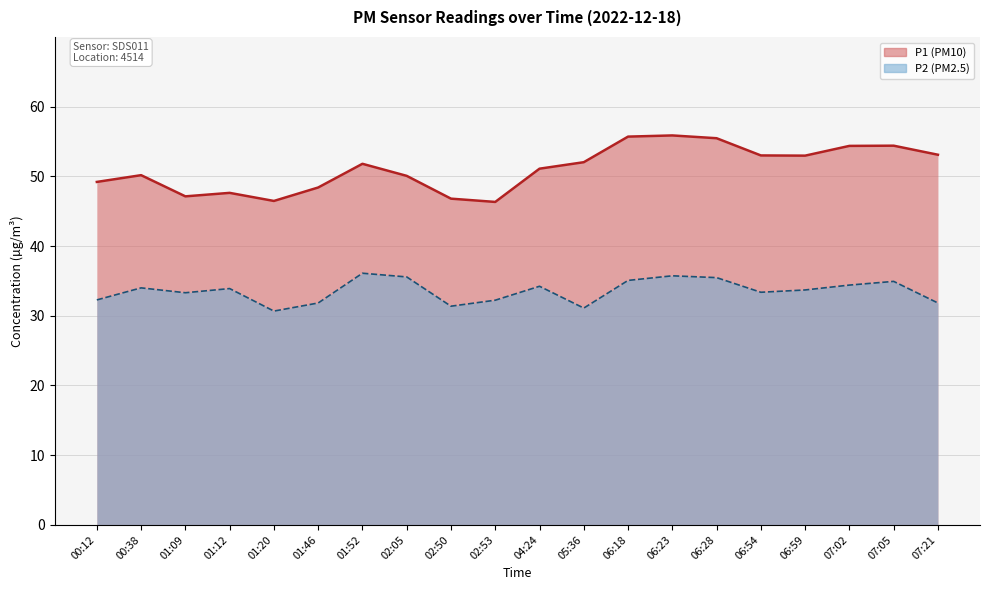

Which category has the lowest value across all series?

01:20